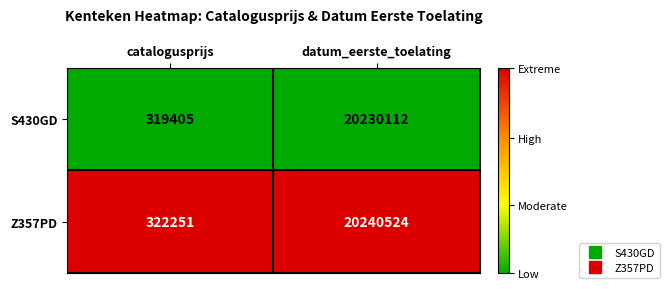

Reading left to right, extract all data points from this chart.

S430GD: catalogusprijs=319405	datum_eerste_toelating=20230112
Z357PD: catalogusprijs=322251	datum_eerste_toelating=20240524